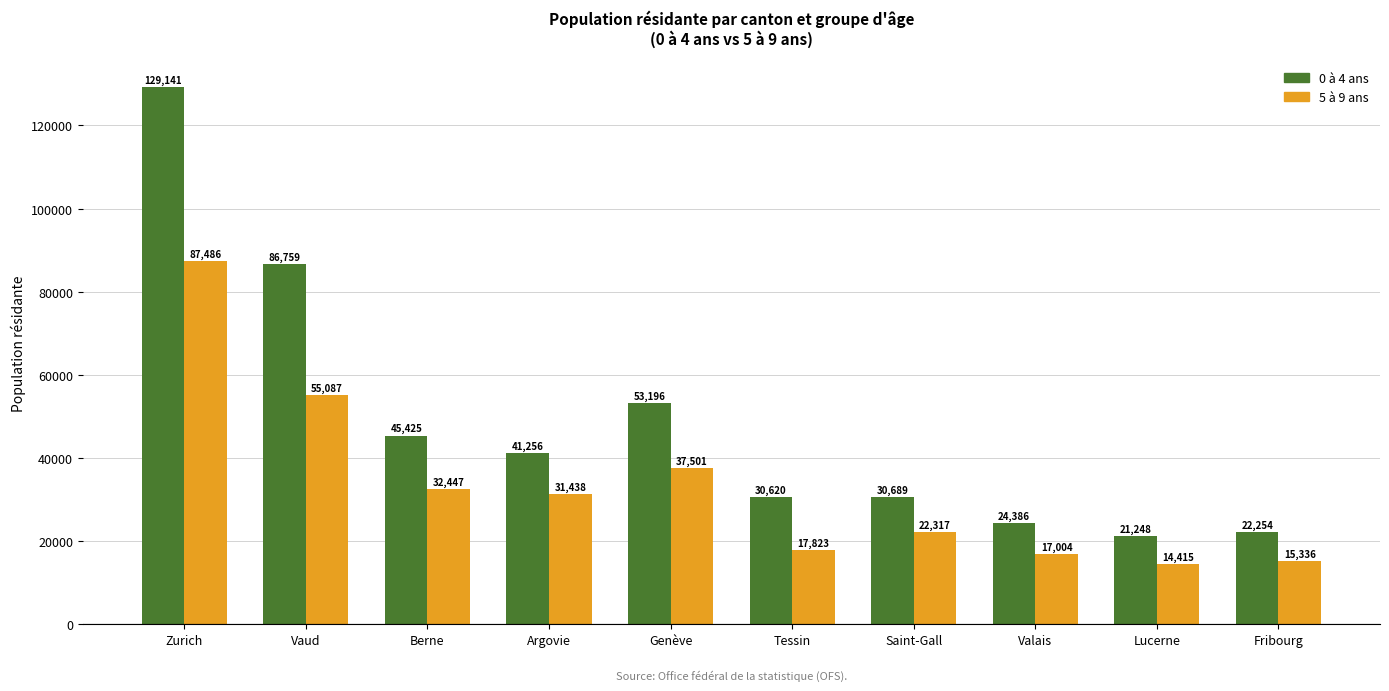

What is the label of the 3rd bar from the left?

Berne